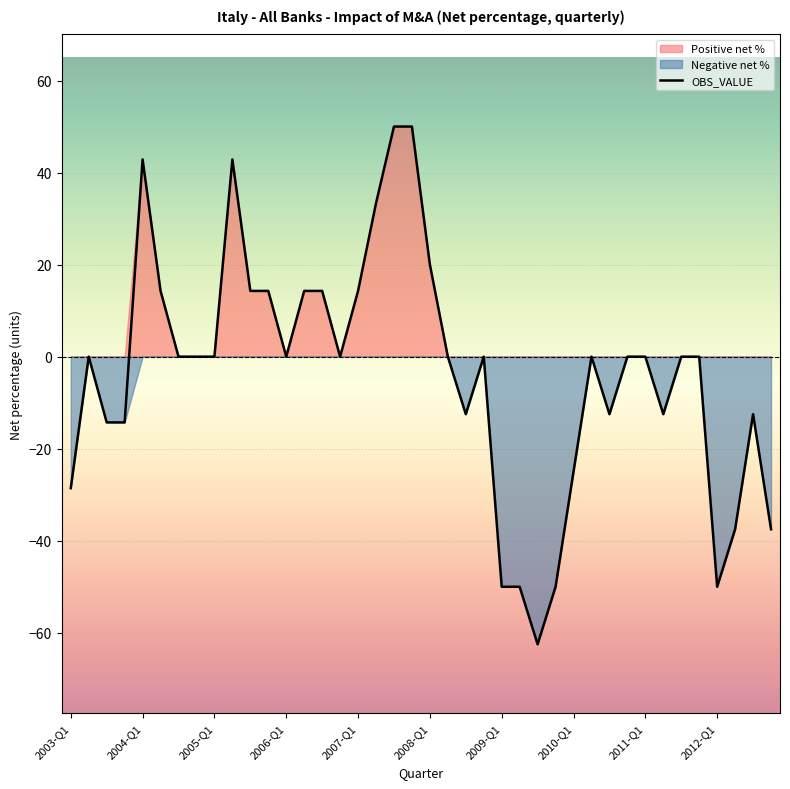

What is the highest value of the OBS_VALUE series?

50.0